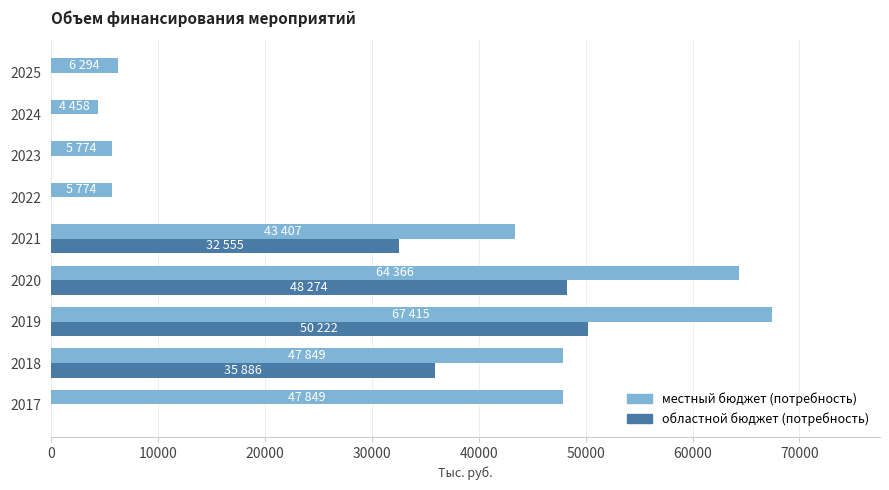

What are all the series names shown in the legend?

местный бюджет (потребность), областной бюджет (потребность)